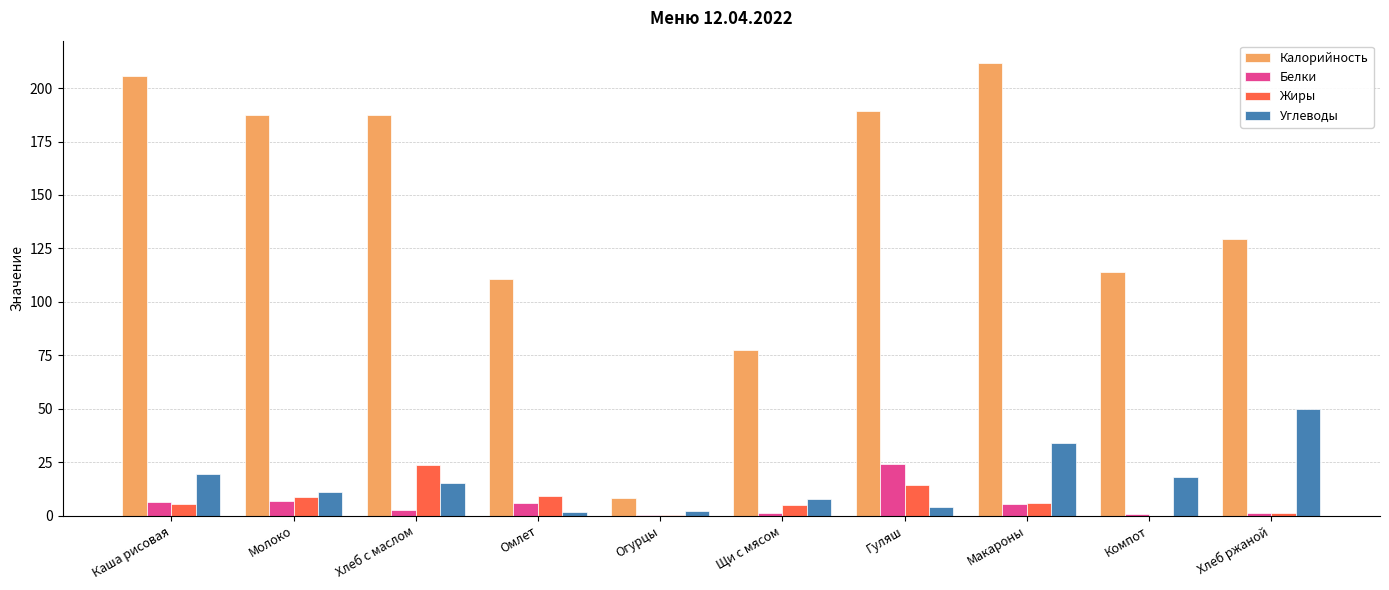

At which label does Белки reach its peak?

Гуляш